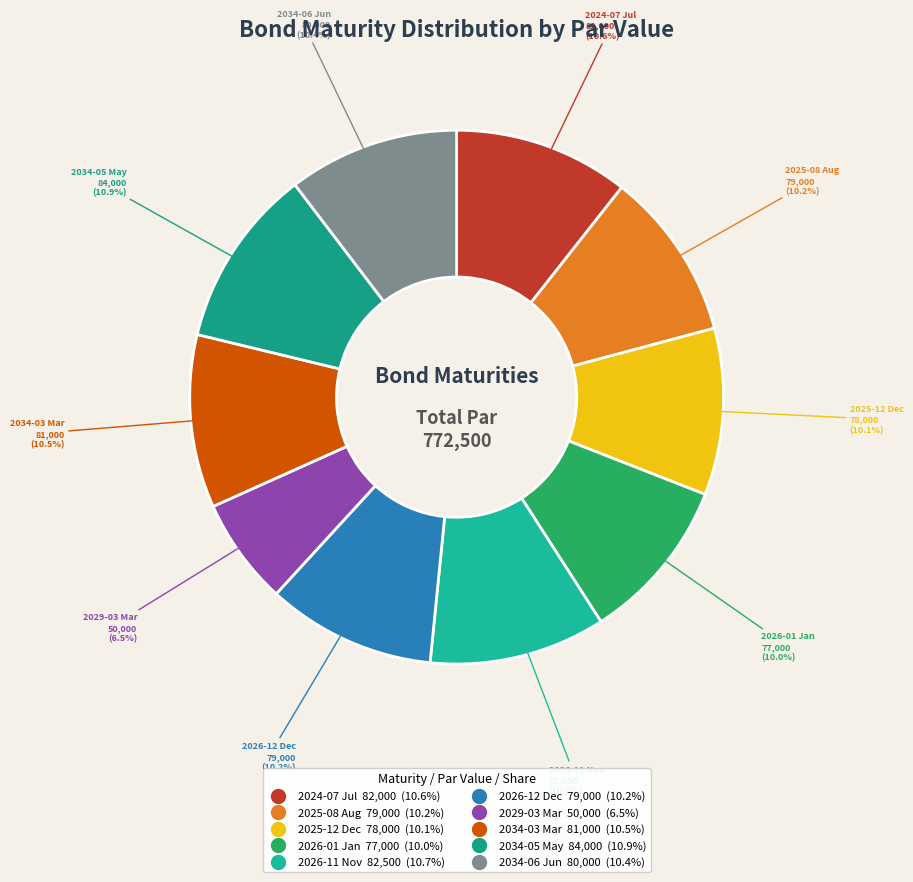

Approximately how many times larger is the value at 2034-06 Jun compared to 2034-05 May?

1.0